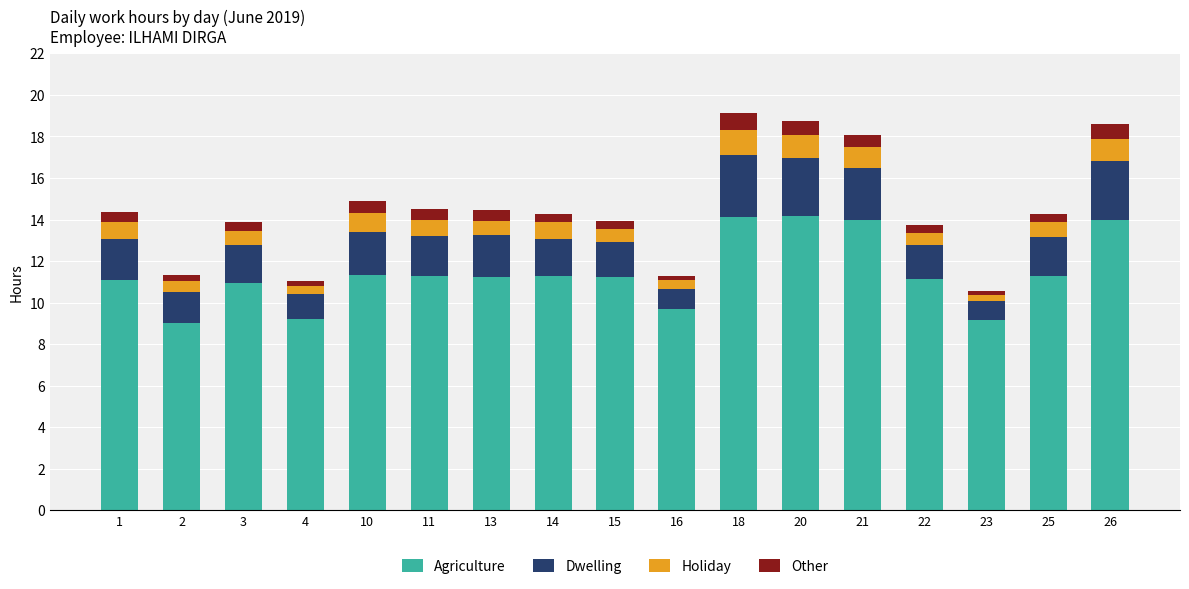

What is the minimum value for Agriculture?

9.0